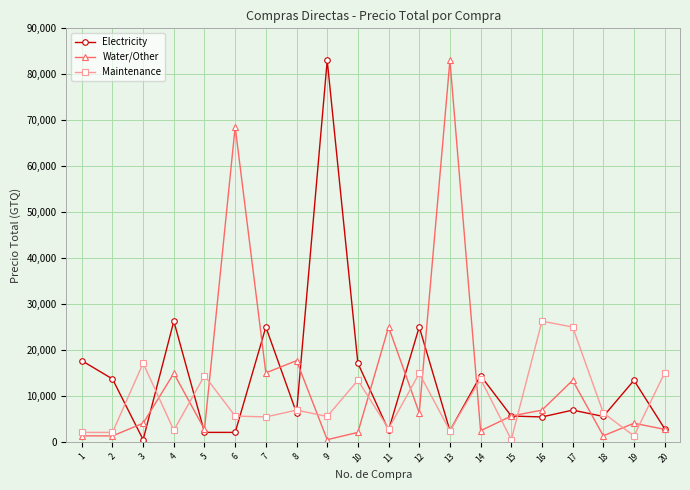

Is the value of Maintenance at 12 greater than the value of Electricity at 18?

Yes